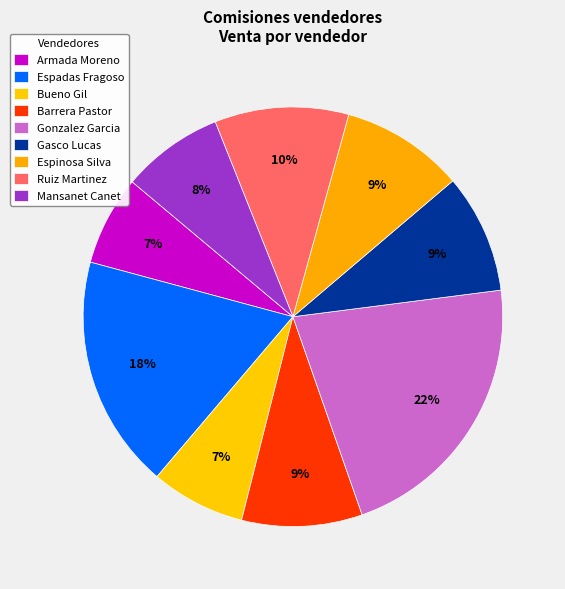

How many segments does this pie chart have?

9